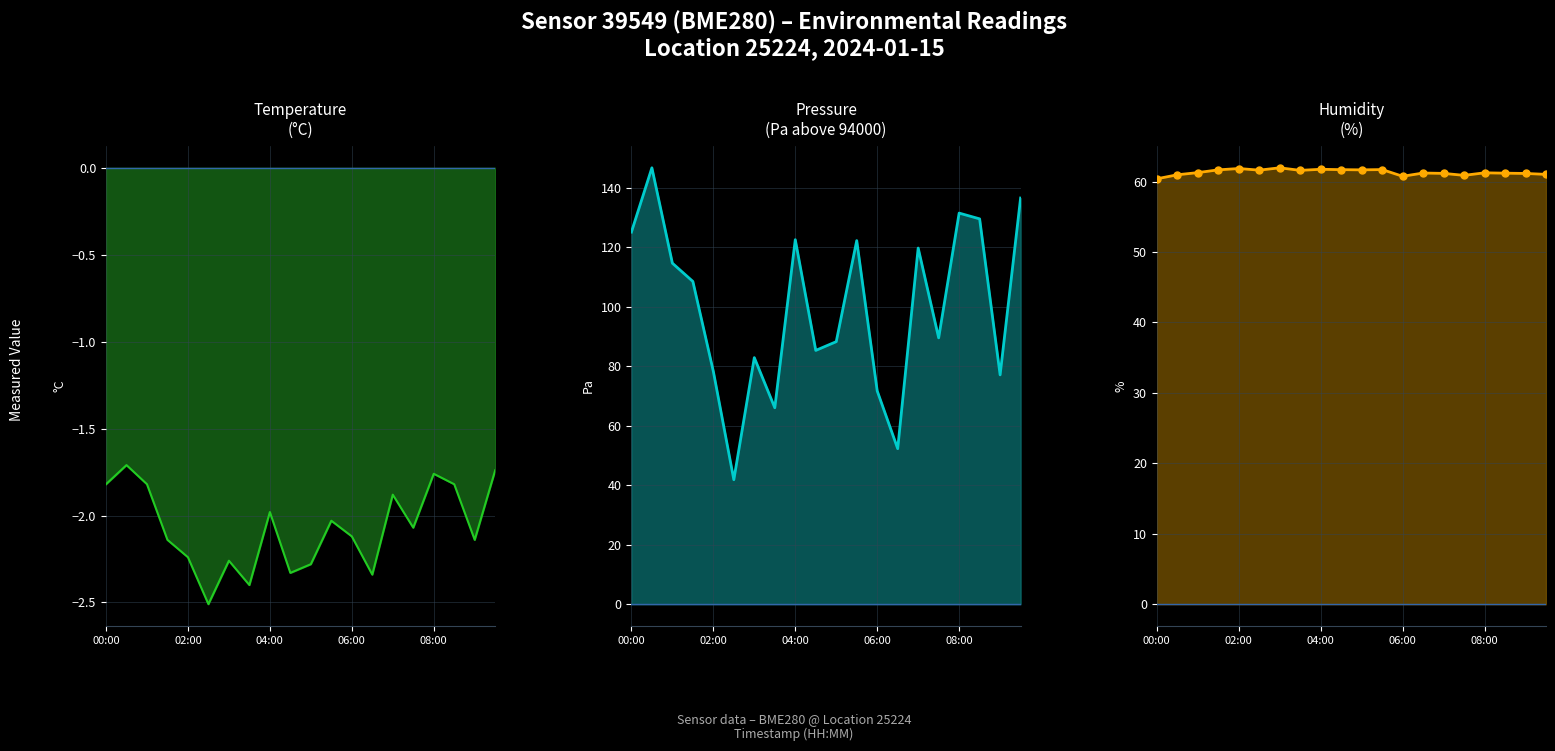

Which series has the largest Y range (max minus min)?

pressure